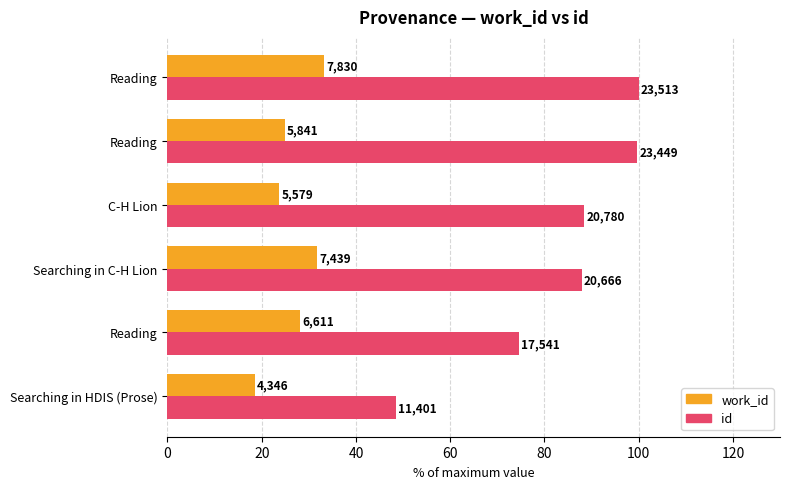

What are all the series names shown in the legend?

work_id, id